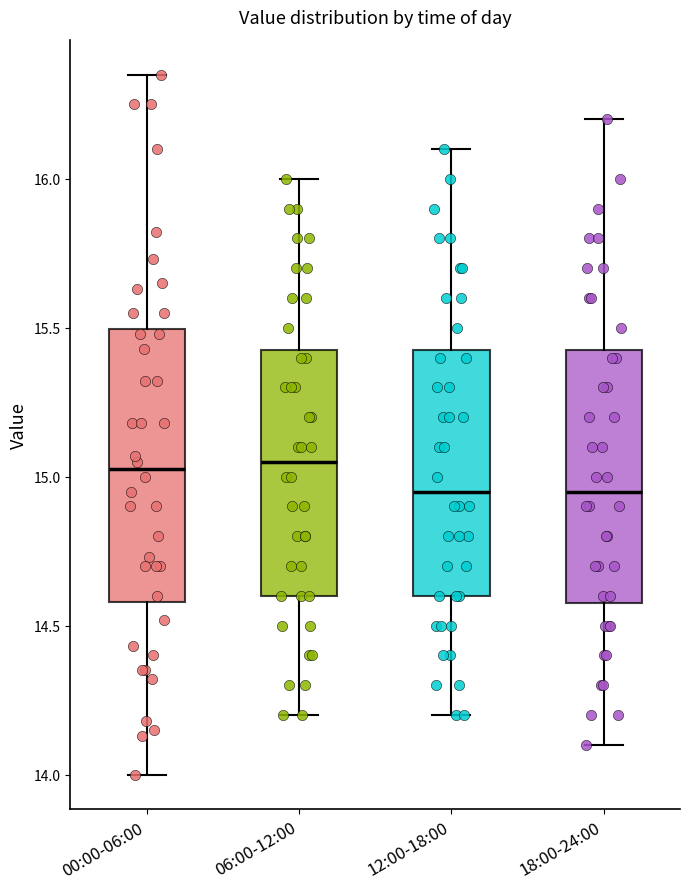

Where is the lower edge of the box for 12:00-18:00 on the y-axis? The values are not printed on the chart, so give them approximately, as read against the axis.

14.60